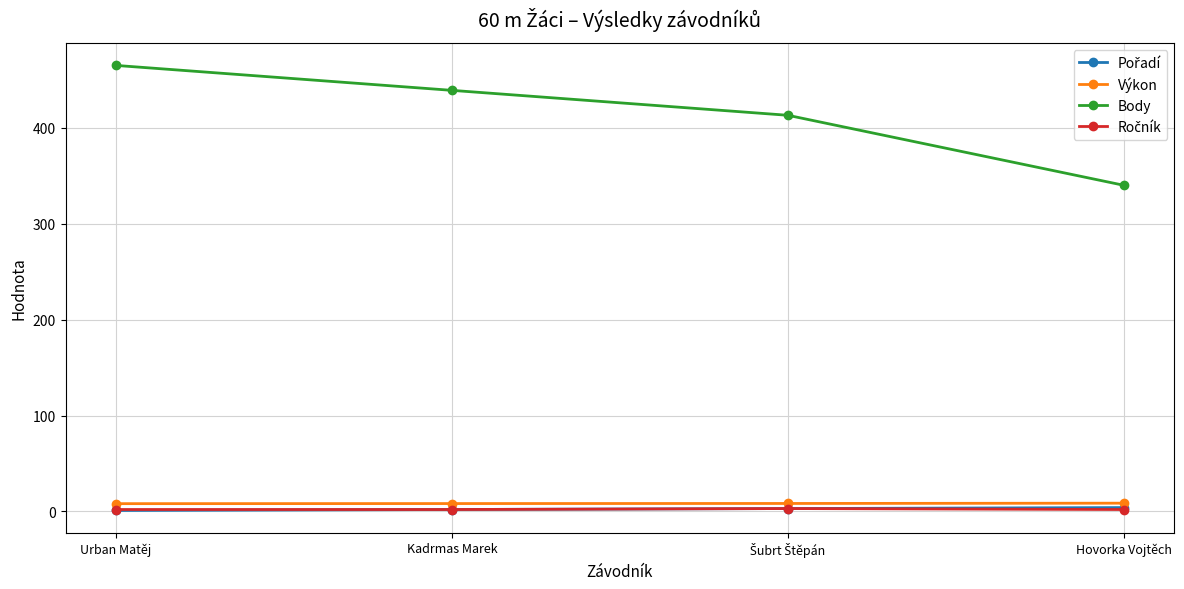

What is the difference between the maximum and minimum values in the Výkon series?

0.5